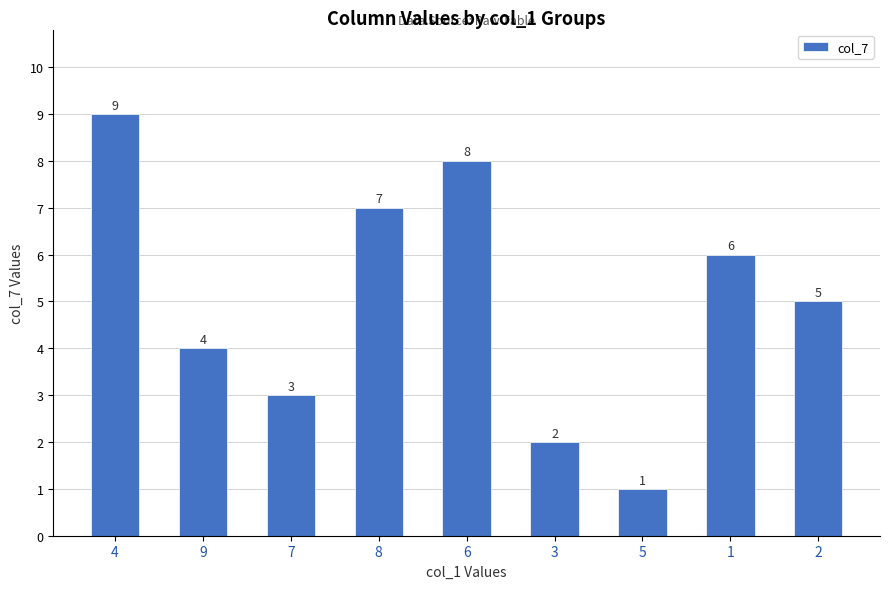

The value at 4 is 9. True or false?

True